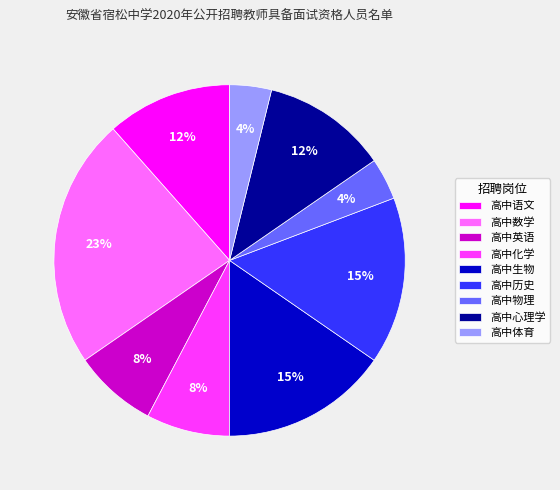

To the nearest percent, what is the average slice percentage?

11%